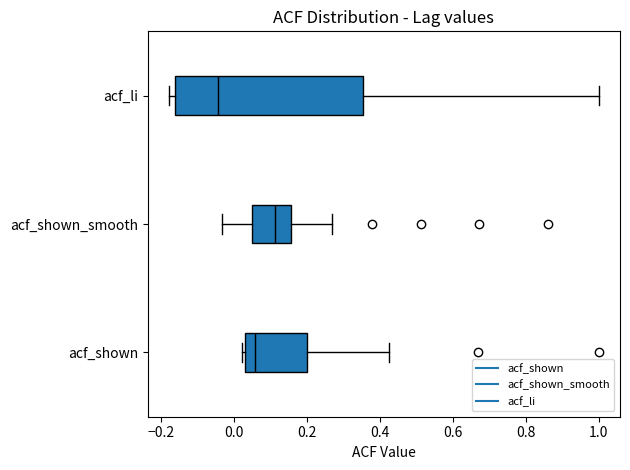

Where is the right edge of the box for acf_shown on the x-axis? The values are not printed on the chart, so give them approximately, as read against the axis.

0.20